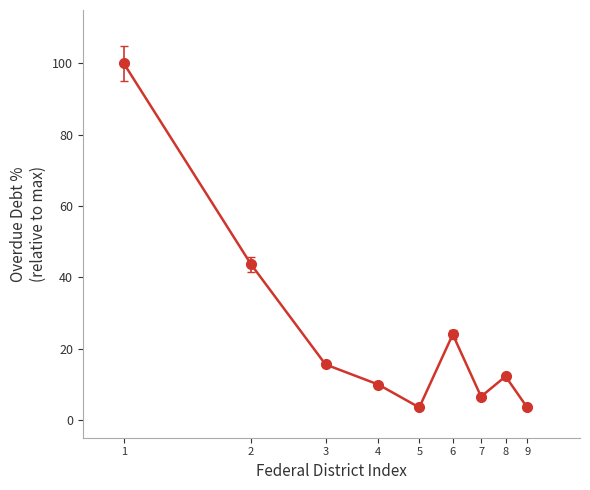

What is the maximum value shown in the chart?

100.0